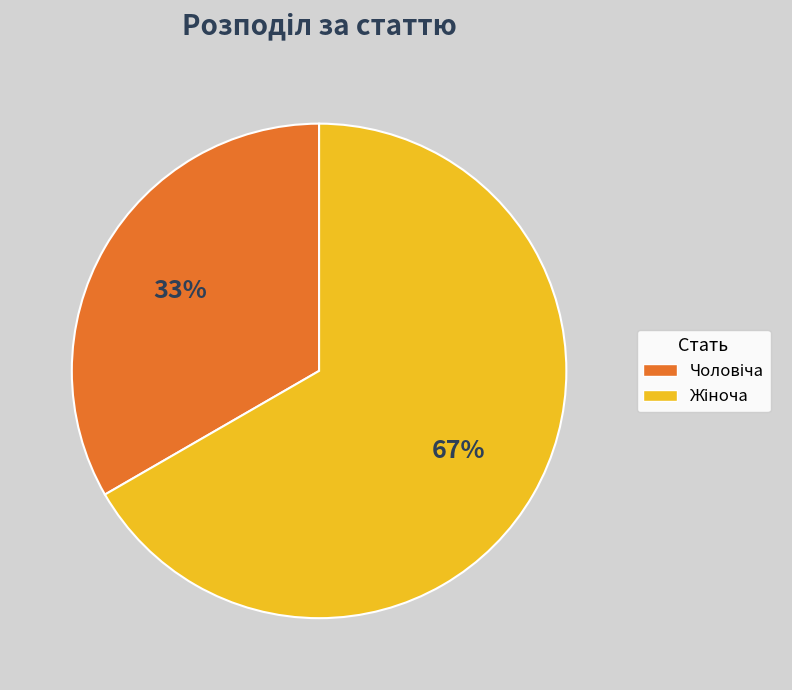

To the nearest percent, what is the average slice percentage?

50%